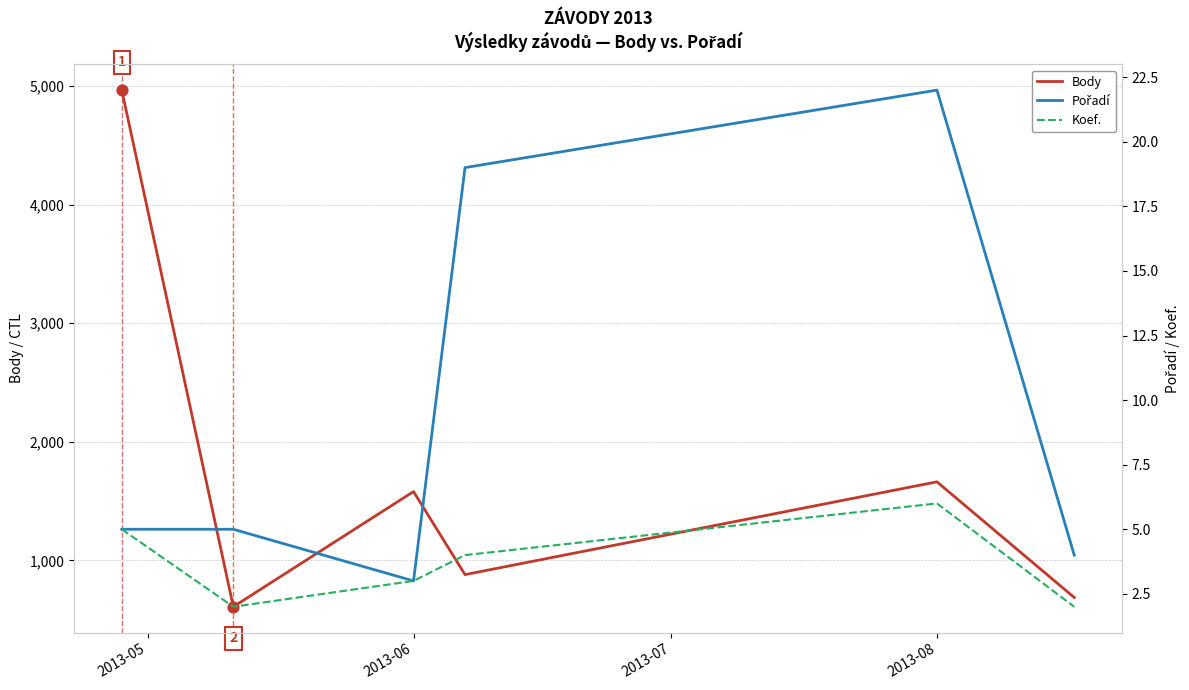

Which series has the largest total across all categories?

Body